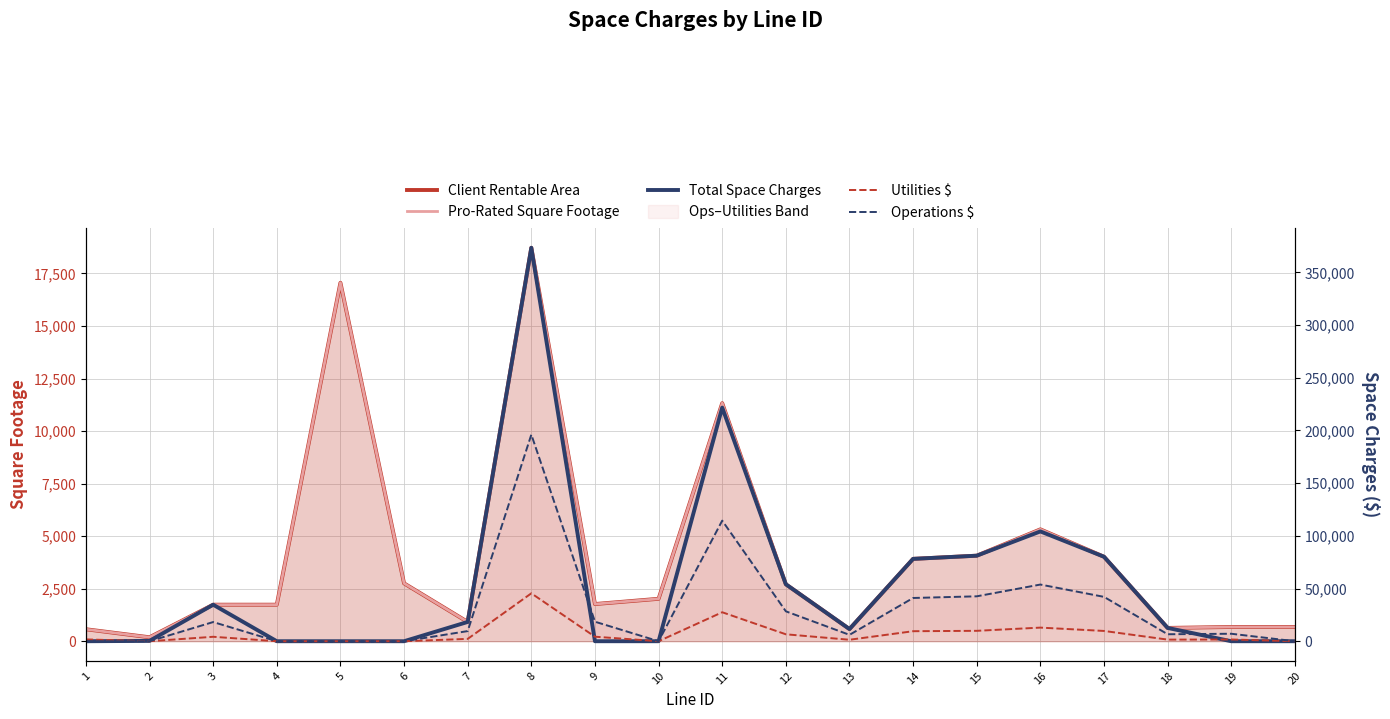

Rank the series by their maximum value, from lowest to highest.

Client Rentable Area, Pro-Rated Square Footage, Utilities $, Operations $, Total Space Charges